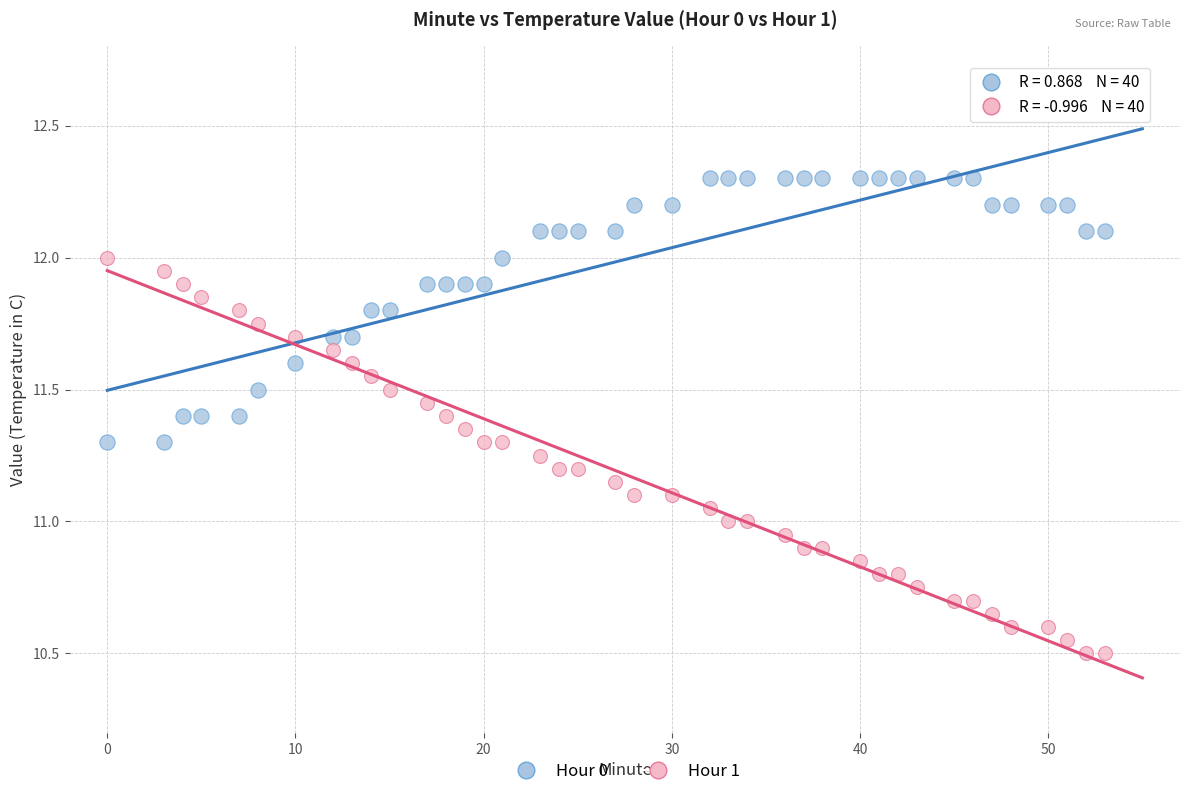

Which series reaches the minimum Y coordinate?

Hour 1